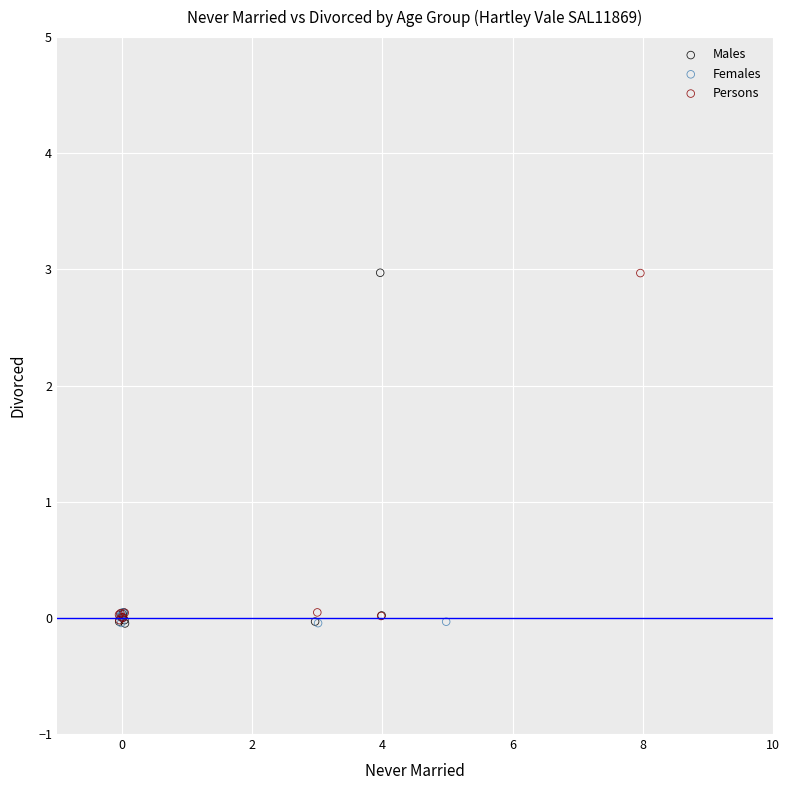

Which series has the widest spread of Y values?

Males